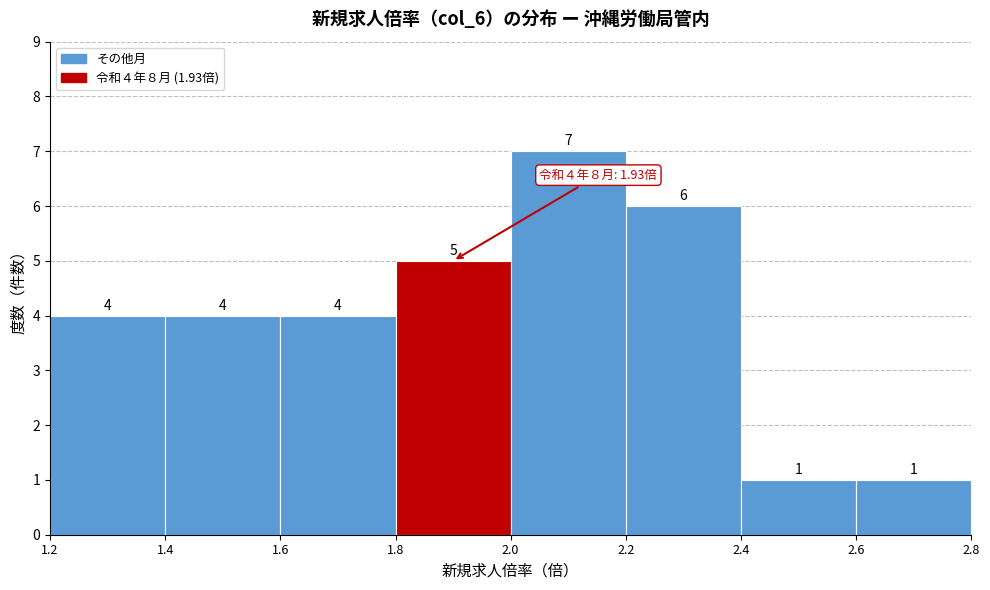

Over which range of the x-axis is the bar tallest?

2.0 to 2.2